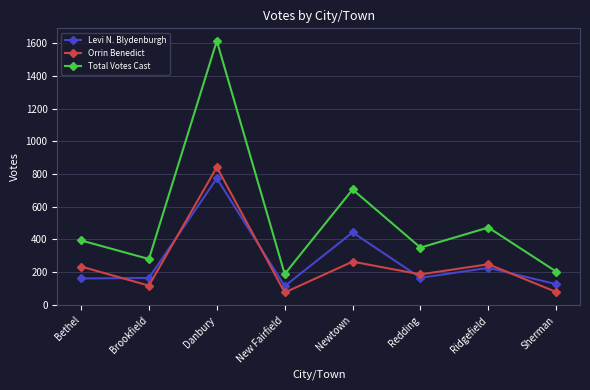

At how many categories does at least one series exceed 1457?

1